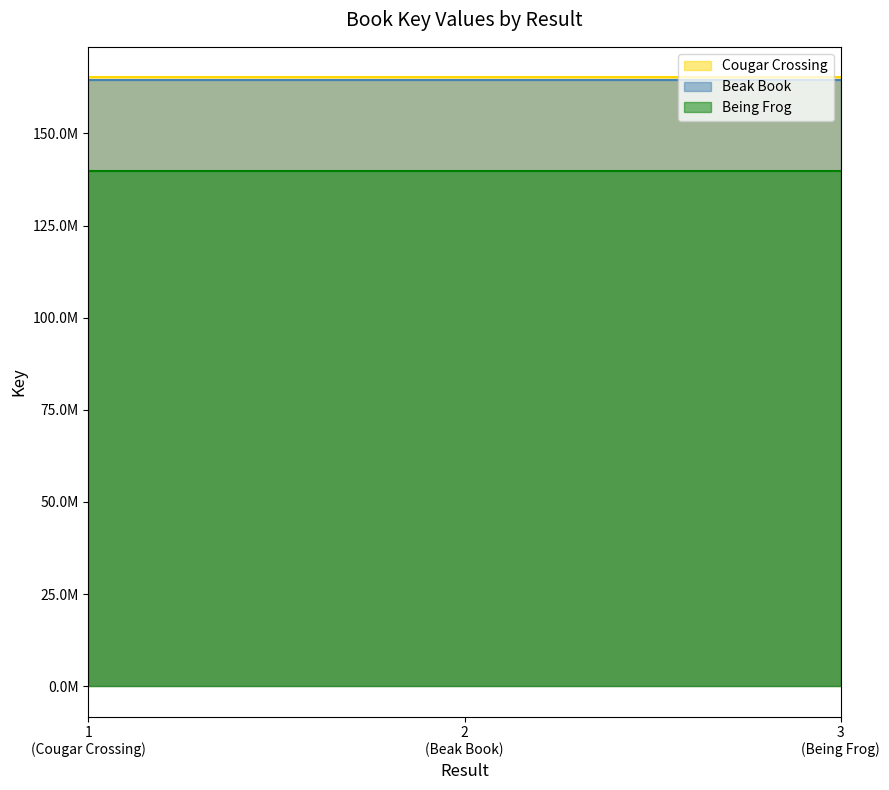

What is the sum of the Beak Book values at 2 and 1?

328853316